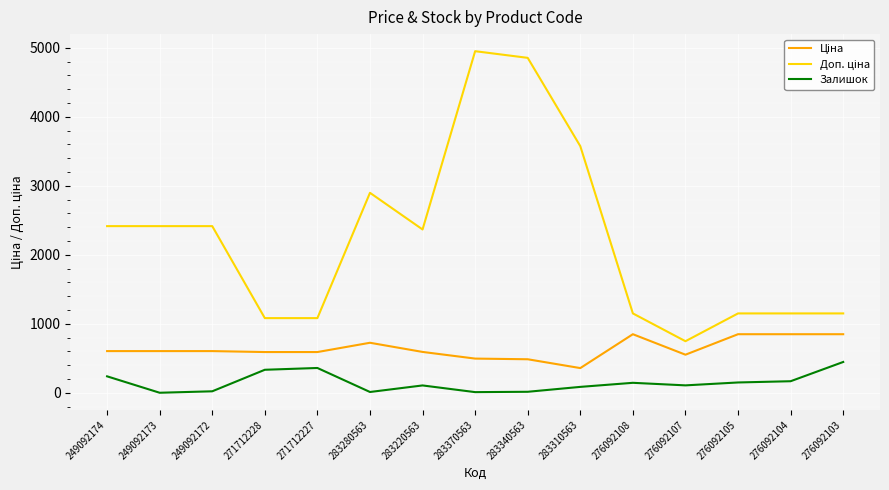

What is the total value across all series at 276092104?

2165.2